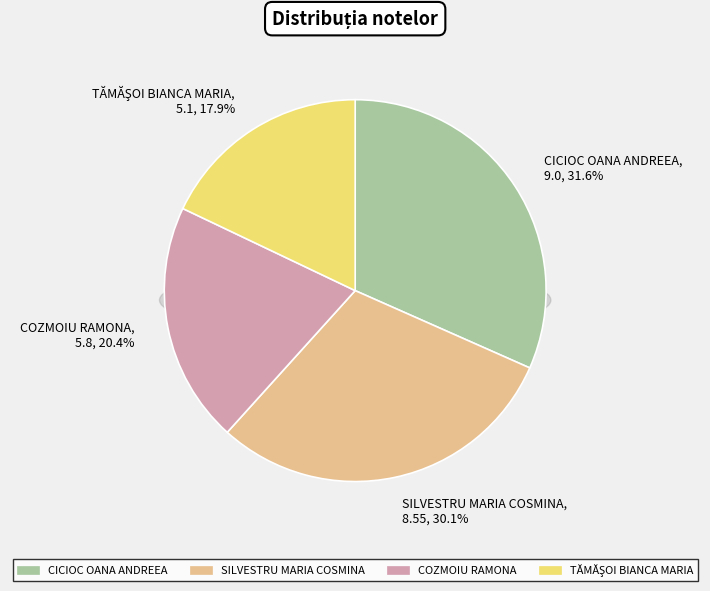

The TĂMĂŞOI BIANCA MARIA slice represents 18% of the pie. True or false?

True